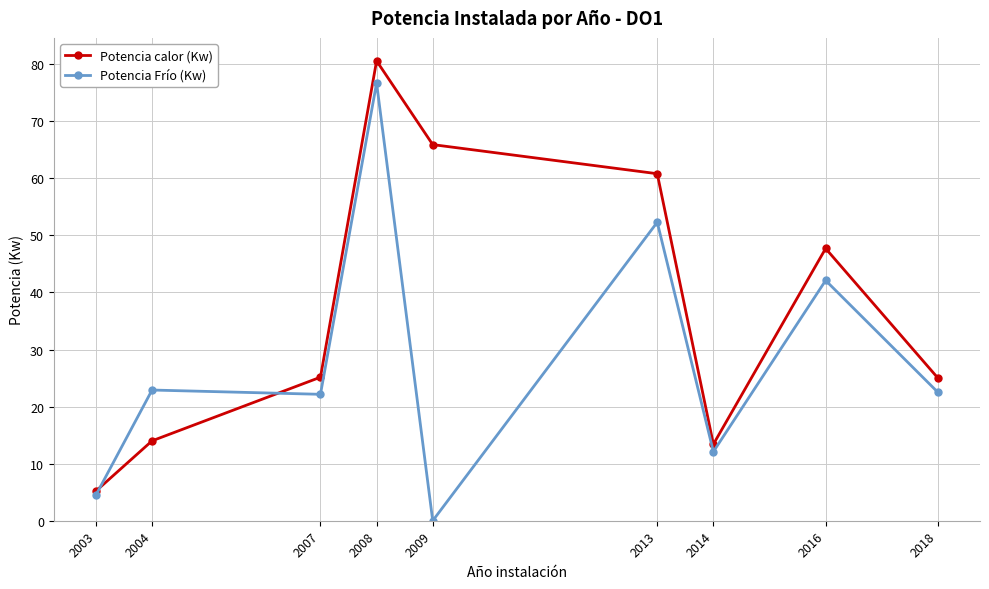

Is it true that Potencia Frío (Kw) equals 4.5 at 2003?

True